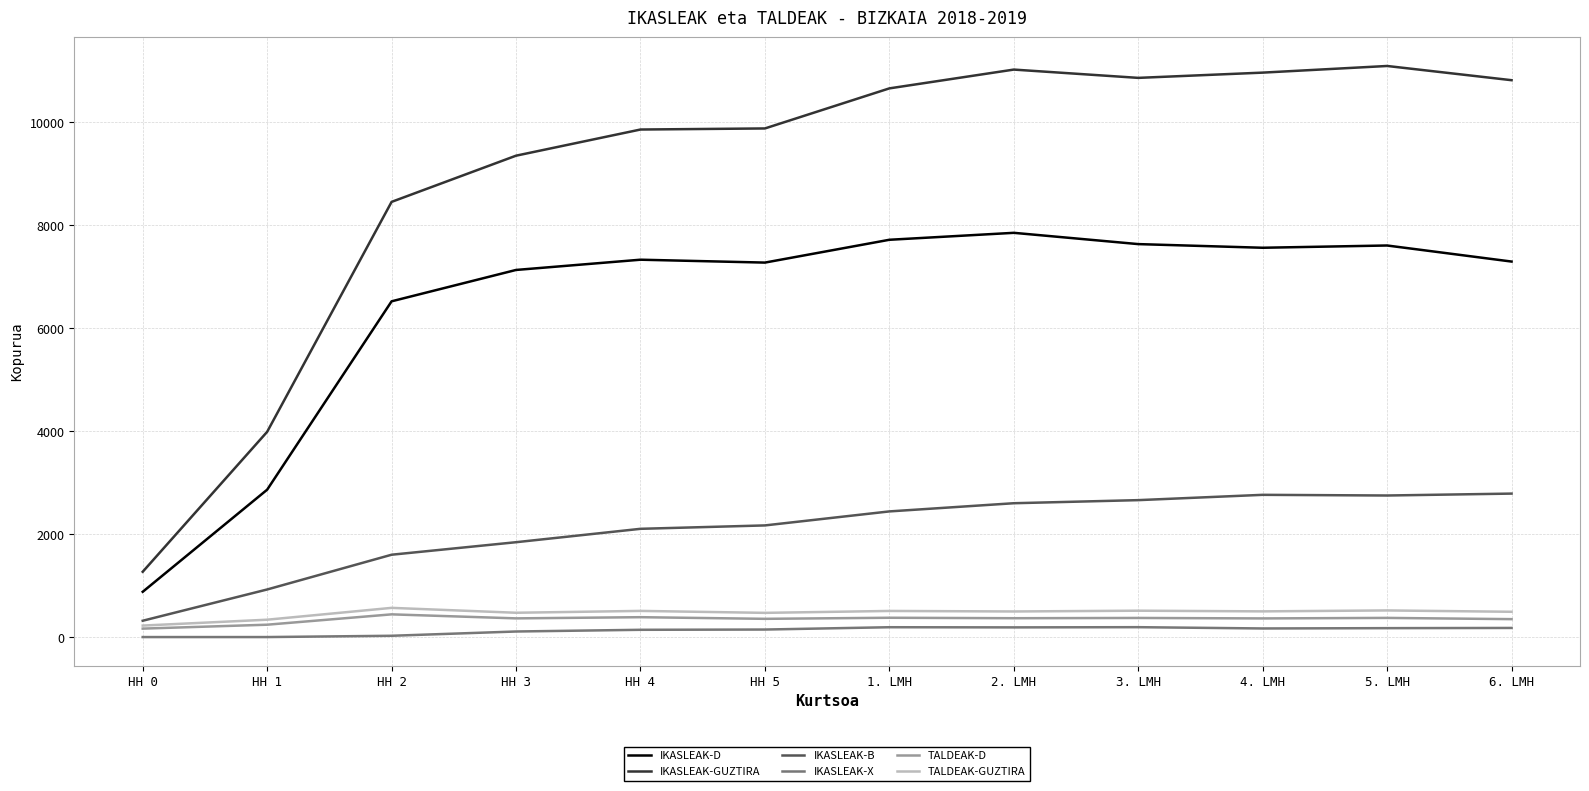

The value of IKASLEAK-D at HH 0 is 879. True or false?

True